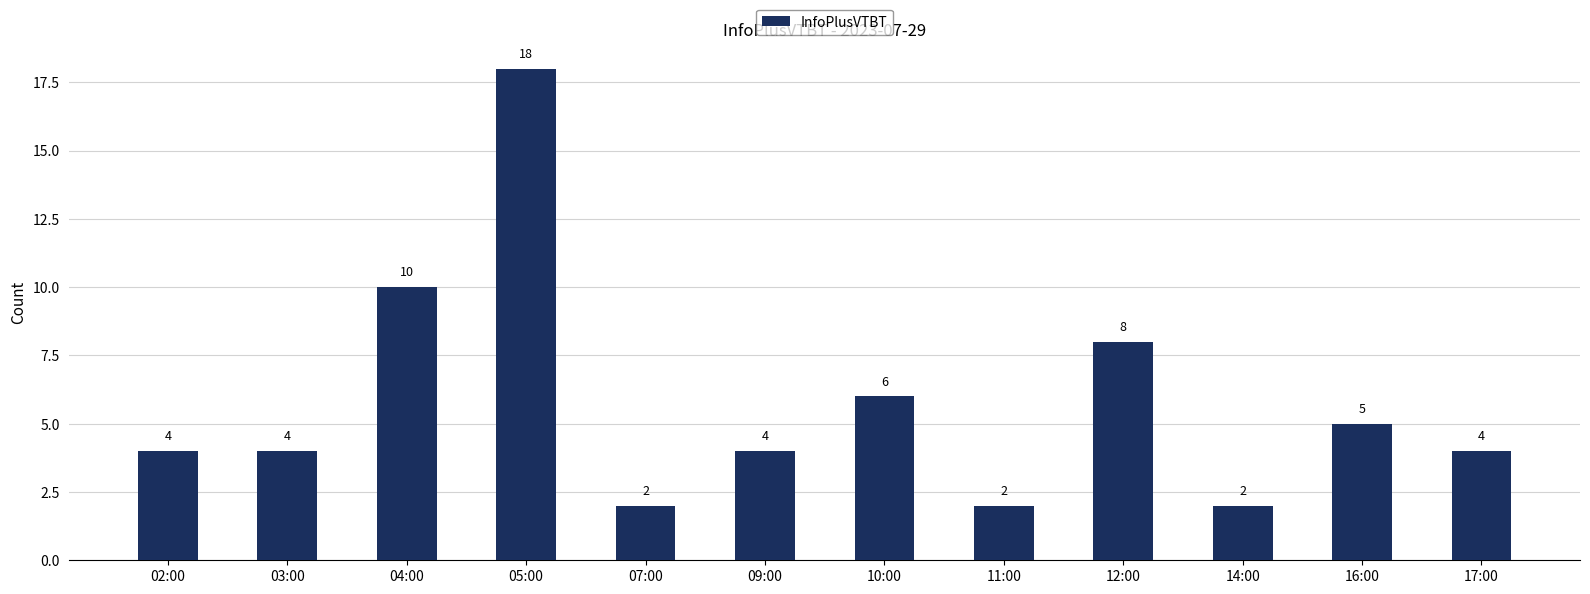

What value does the data have at 10:00, to the nearest 5?

5